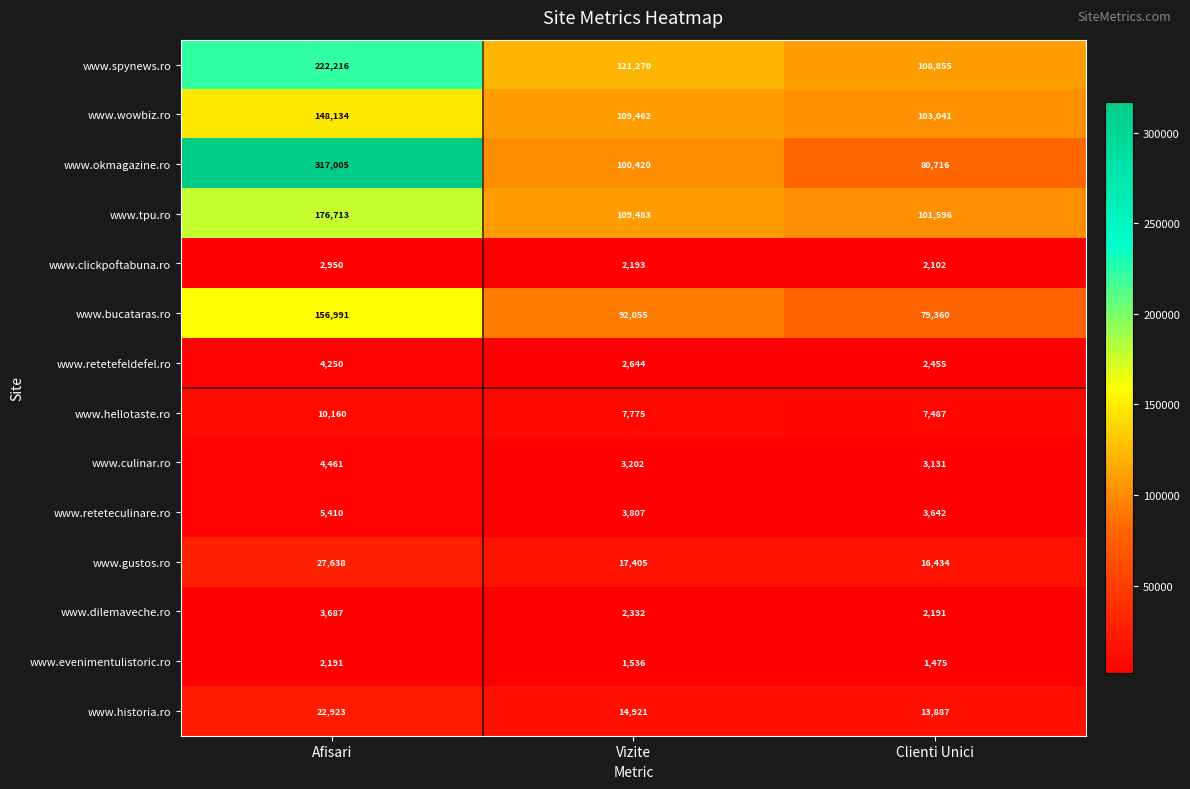

How many categories are shown in the chart?

3